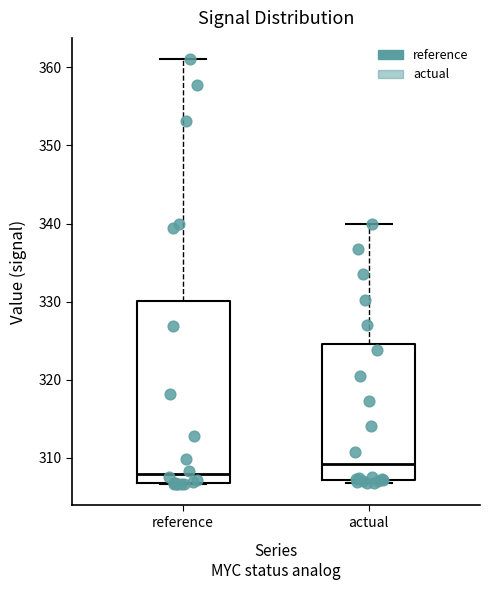

Which box has the highest median line?

actual